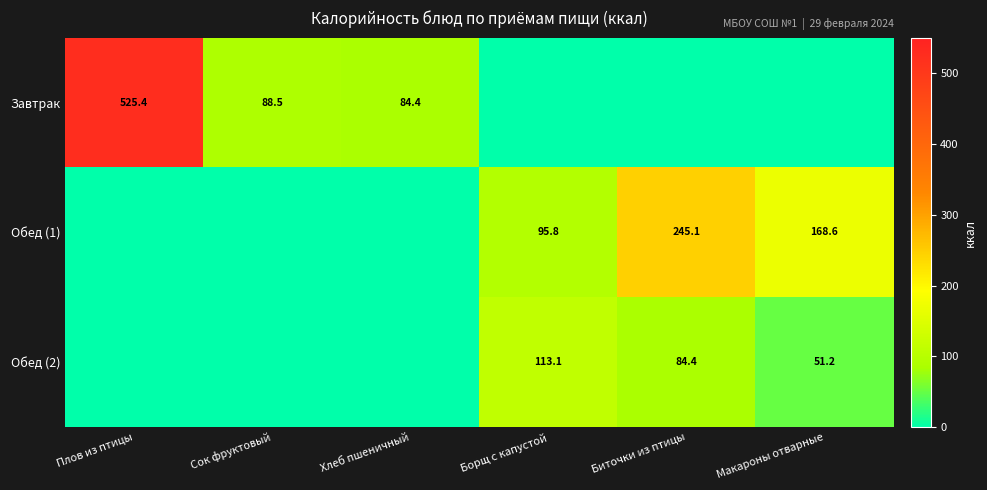

At how many categories does at least one series exceed 351?

1